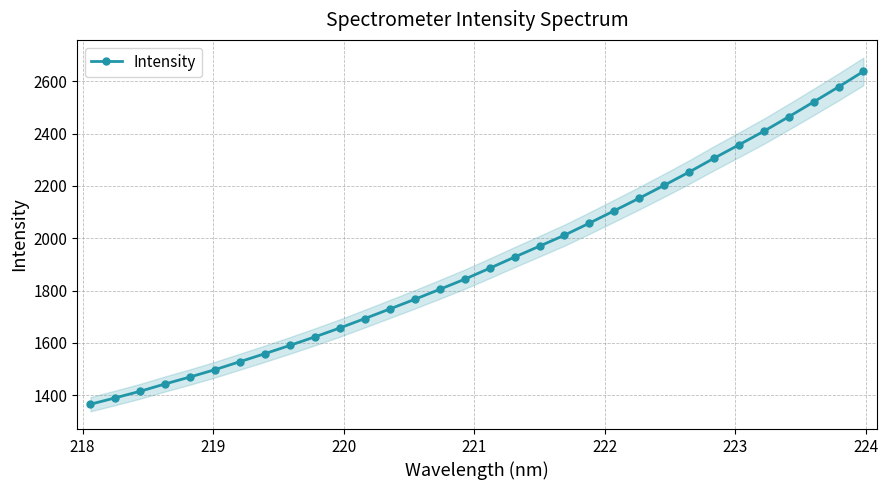

What is the highest value of the Intensity series?

2637.8